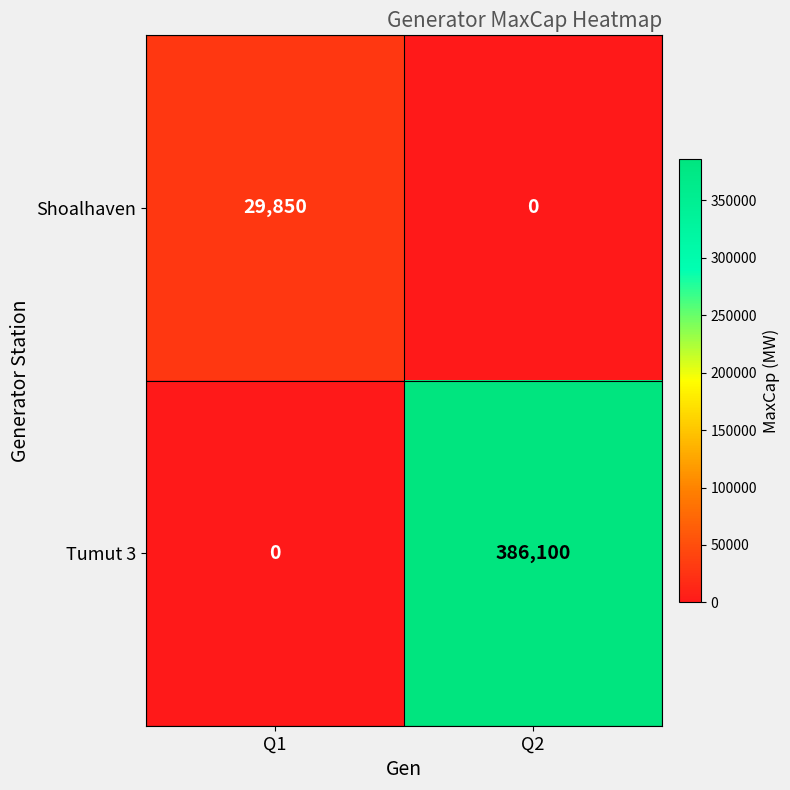

True or false: Shoalhaven has a value of 29850 at Q1.

True